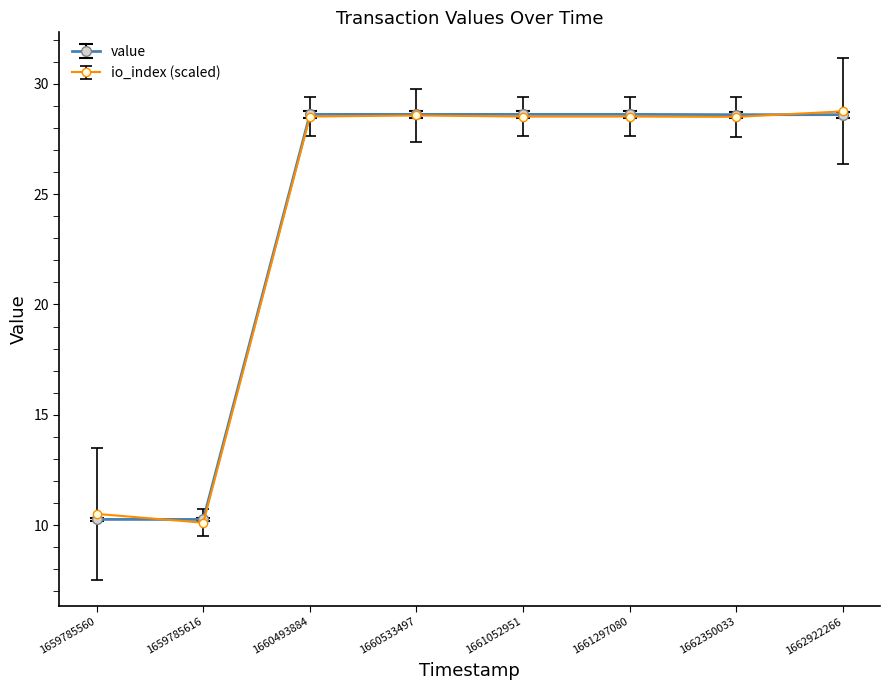

At how many categories does at least one series exceed 19?

6